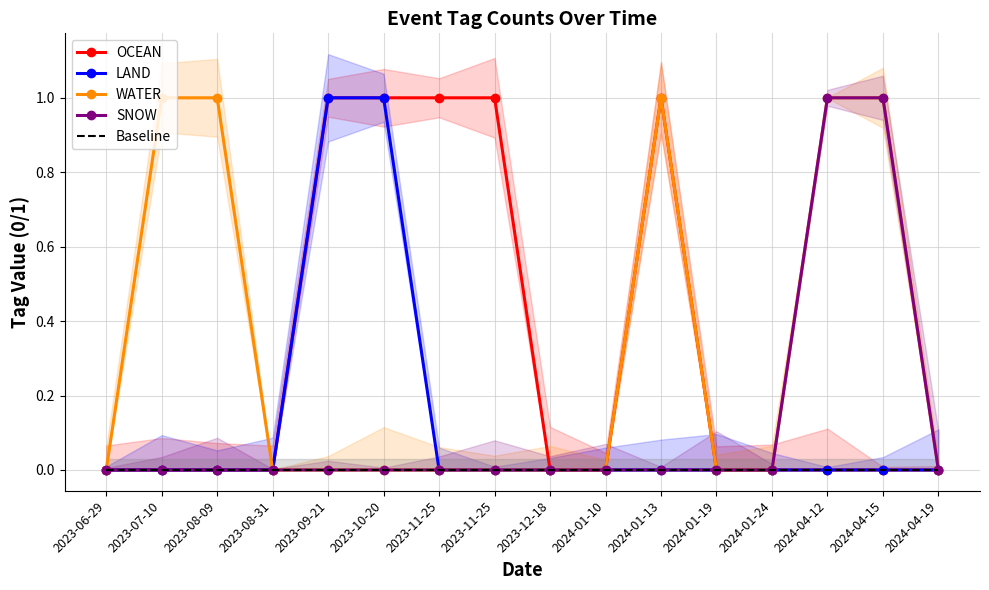

Where is OCEAN nearest to the value 0?

2023-06-29